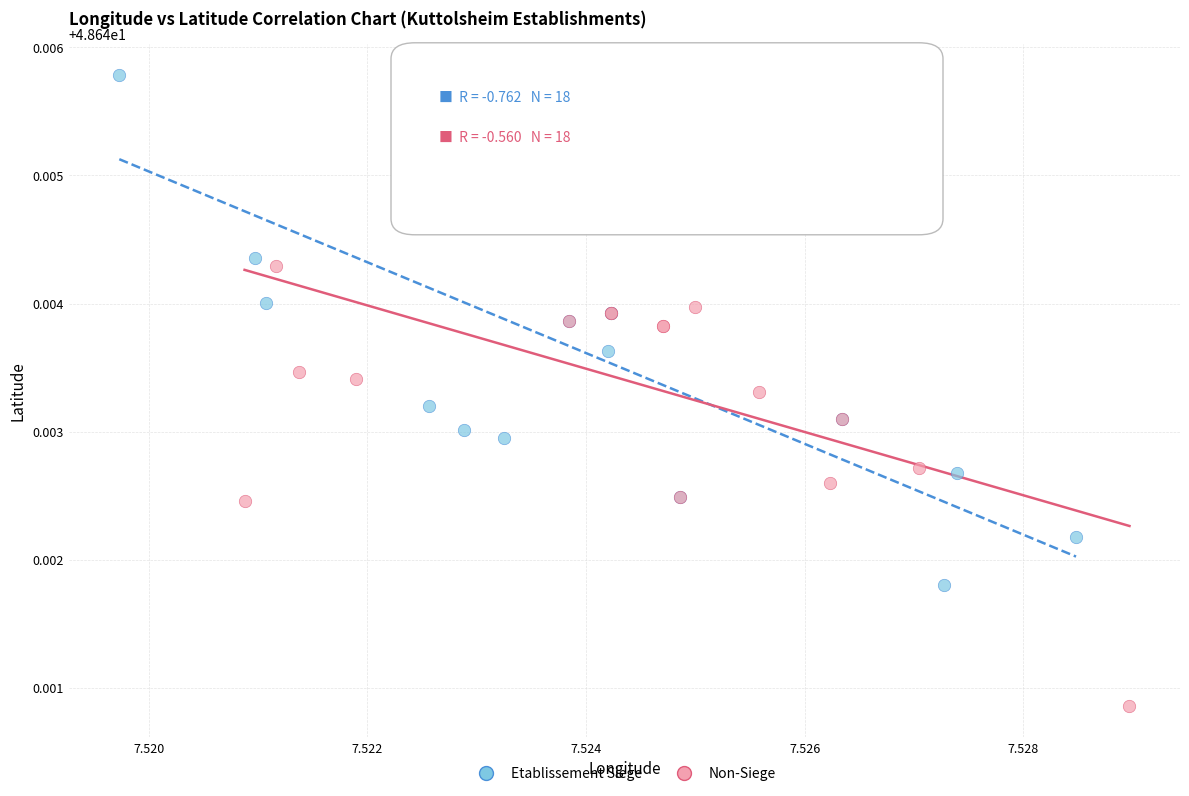

Which series reaches the minimum Y coordinate?

Non-Siege